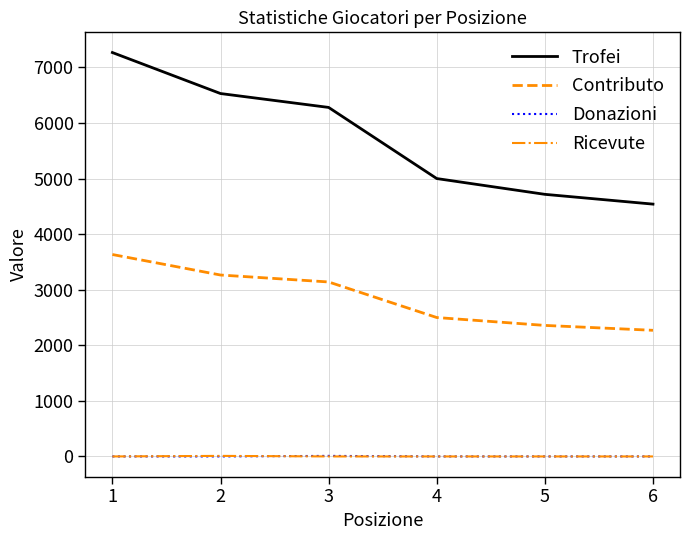

What are all the series names shown in the legend?

Trofei, Contributo, Donazioni, Ricevute